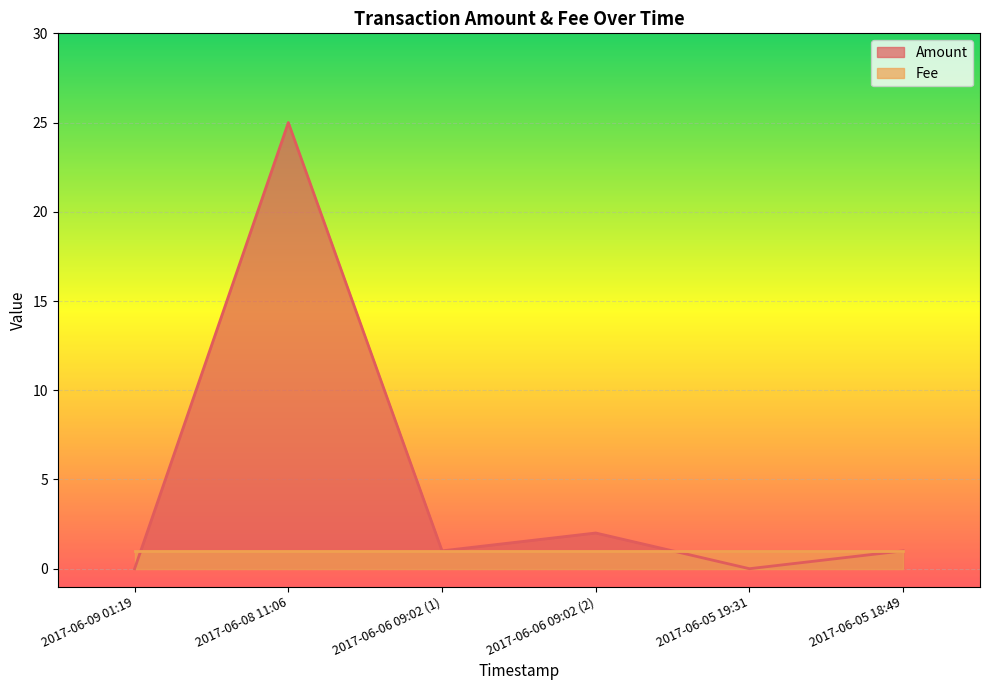

List the labels in order of value, largest first.

2017-06-08 11:06, 2017-06-06 09:02 (2), 2017-06-06 09:02 (1), 2017-06-05 18:49, 2017-06-09 01:19, 2017-06-05 19:31